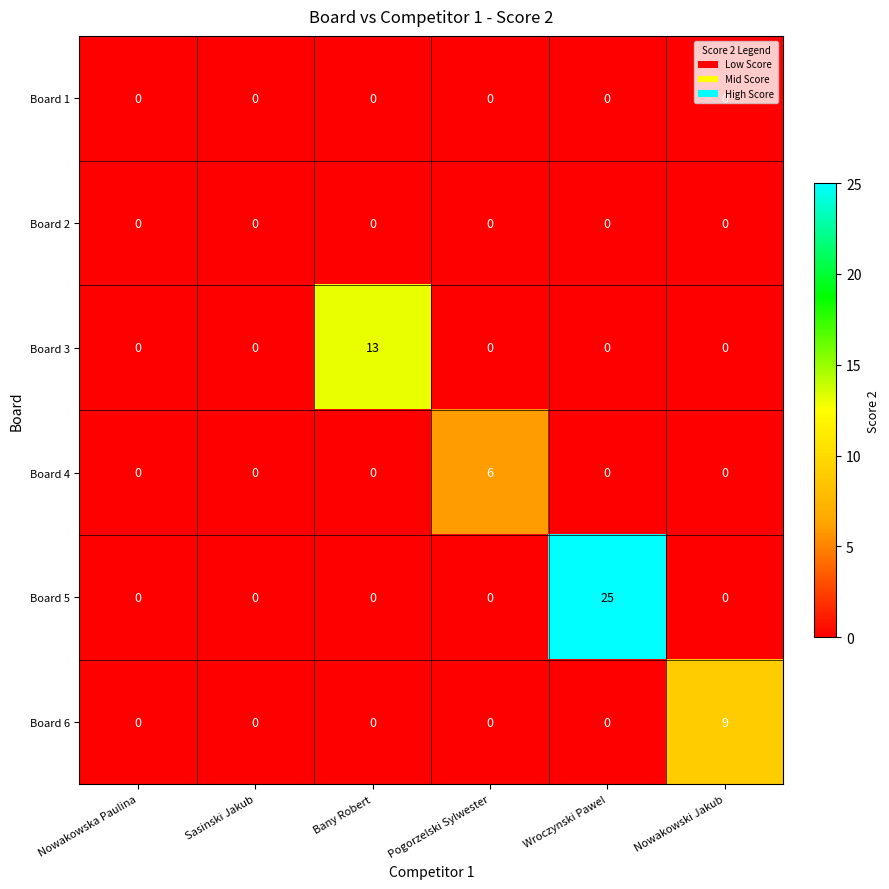

The value of Board 6 at Bany Robert is 0. True or false?

True